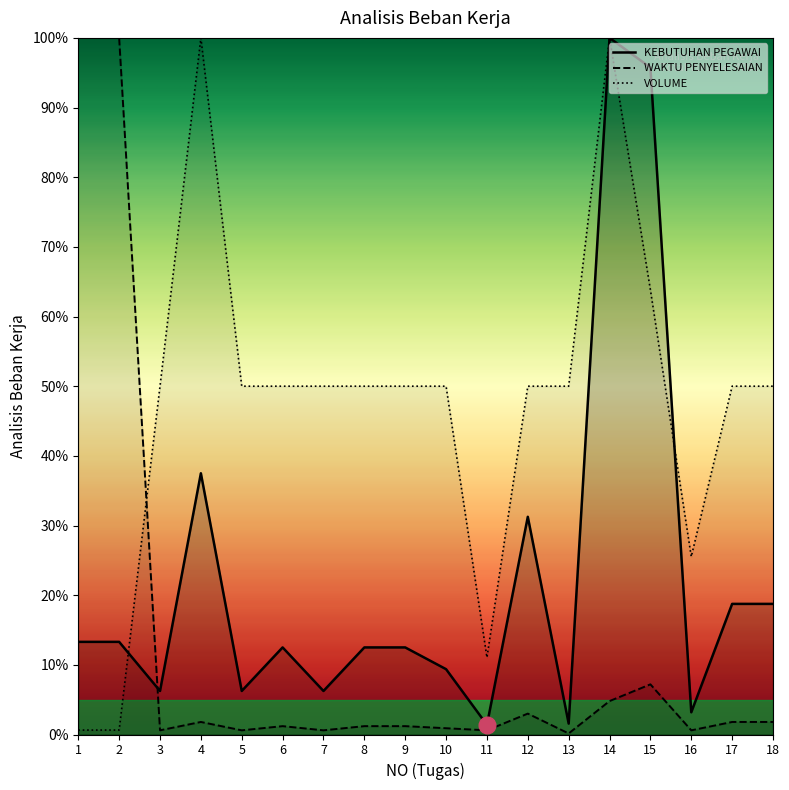

The value of KEBUTUHAN PEGAWAI at 12 is 0.2. True or false?

False